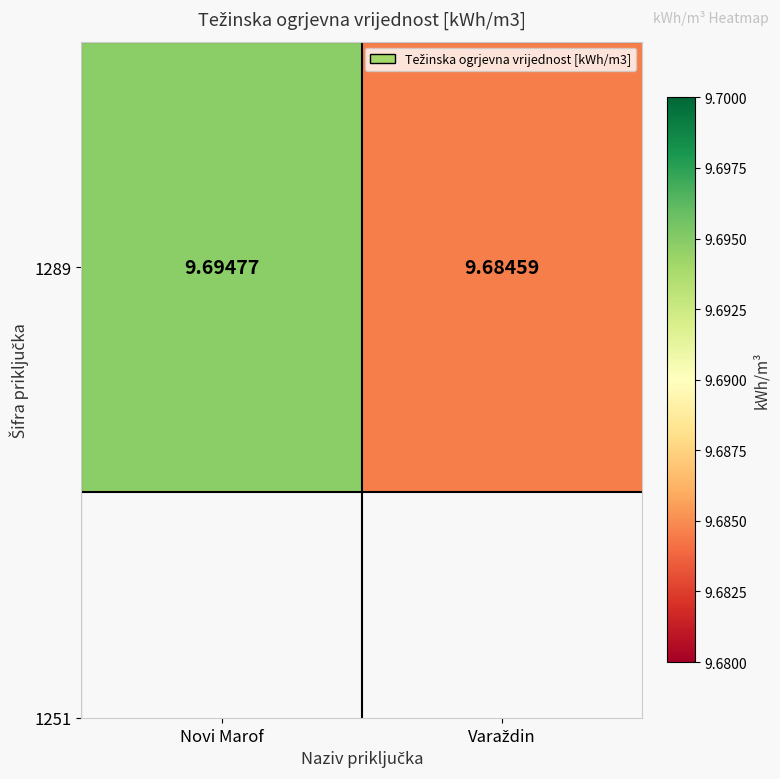

What is the greatest value displayed?

9.7